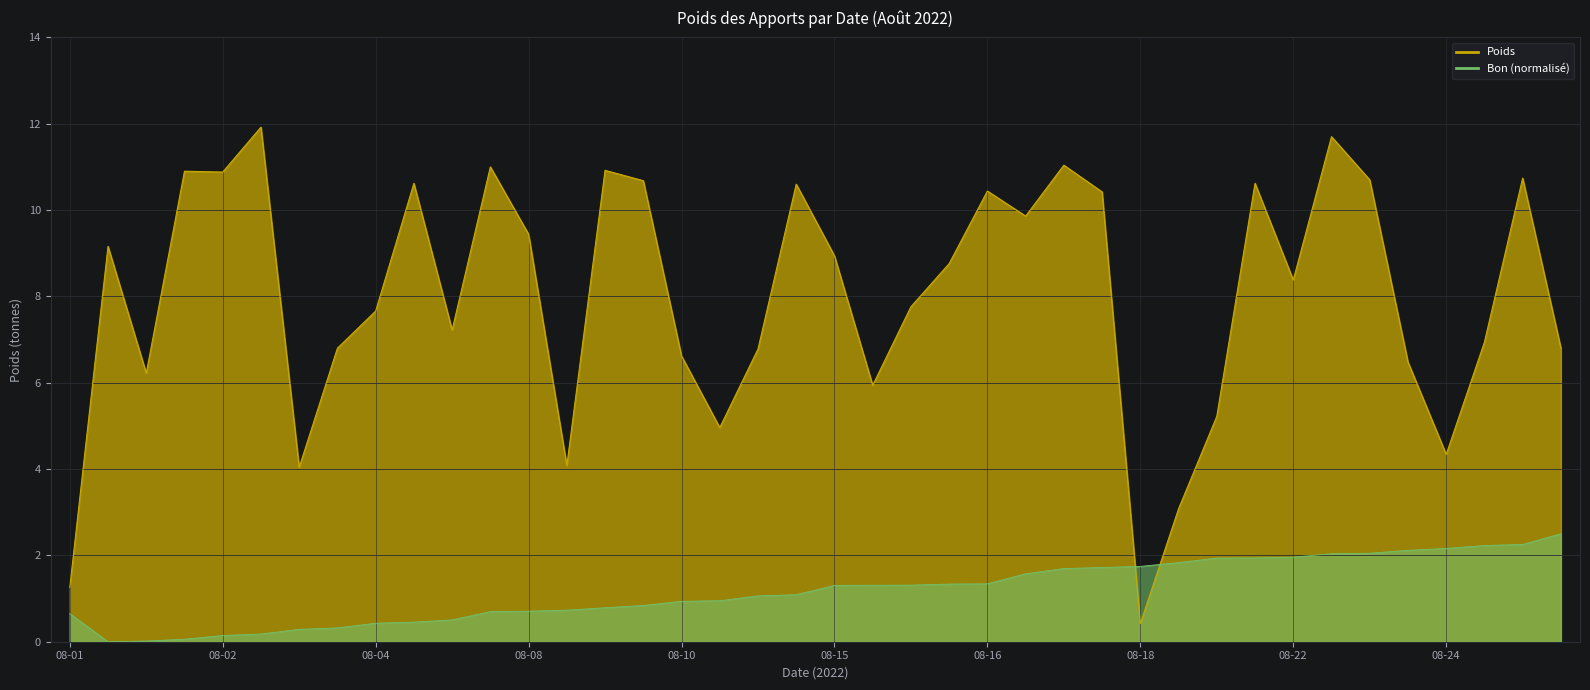

True or false: Poids has a value of 15.3 at 08-15.

False